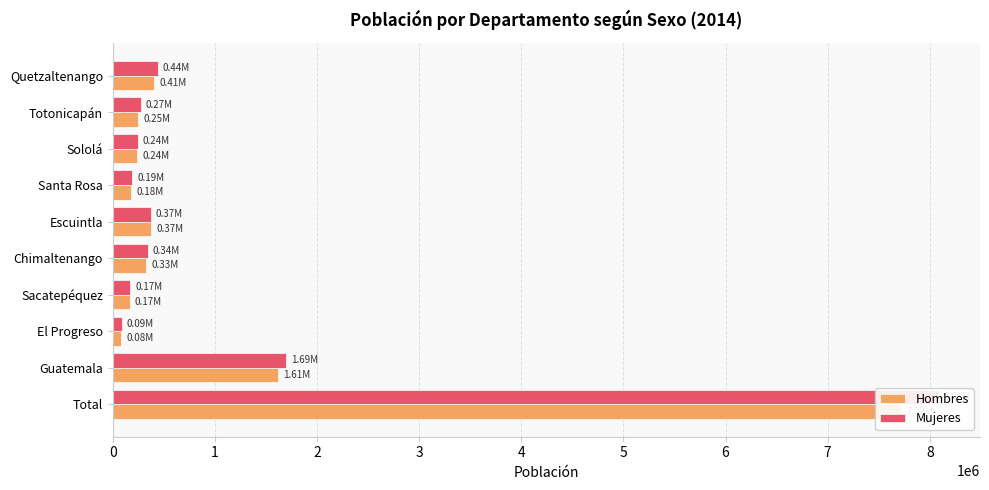

How many data points in Mujeres are above 339784?

5